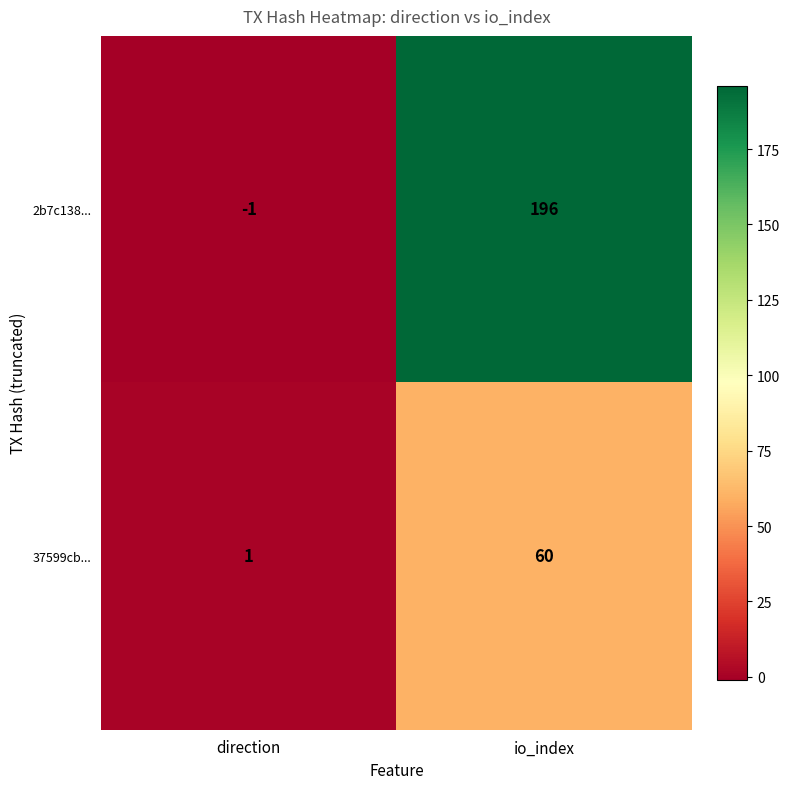

Reading left to right, transcribe all the data shown in this chart.

2b7c138...: -1	196
37599cb...: 1	60